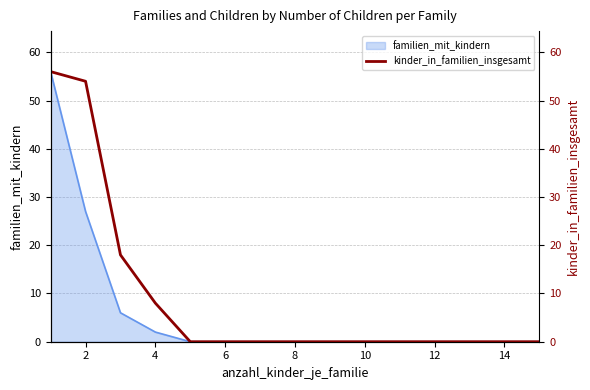

What is the maximum value for familien_mit_kindern?

56